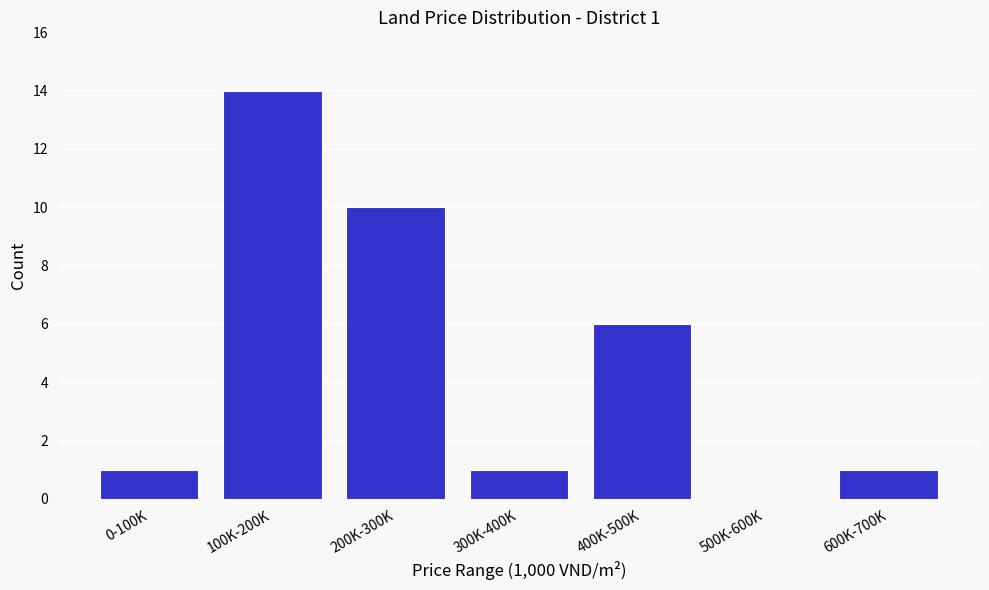

Reading right to left, list all the values displayed in this chart.

600K-700K=1	500K-600K=0	400K-500K=6	300K-400K=1	200K-300K=10	100K-200K=14	0-100K=1